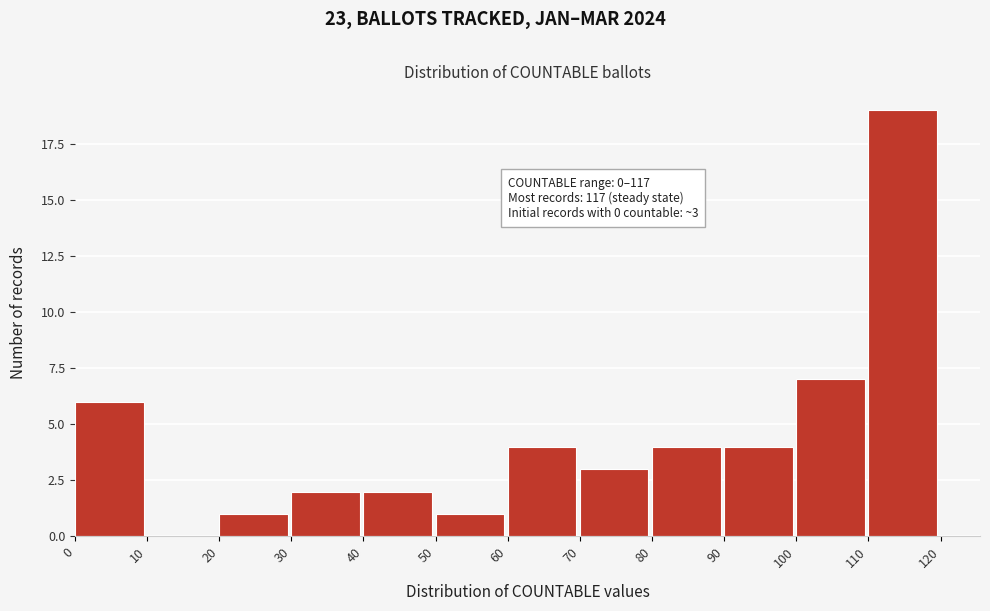

Over which range of the x-axis is the bar tallest?

110 to 120